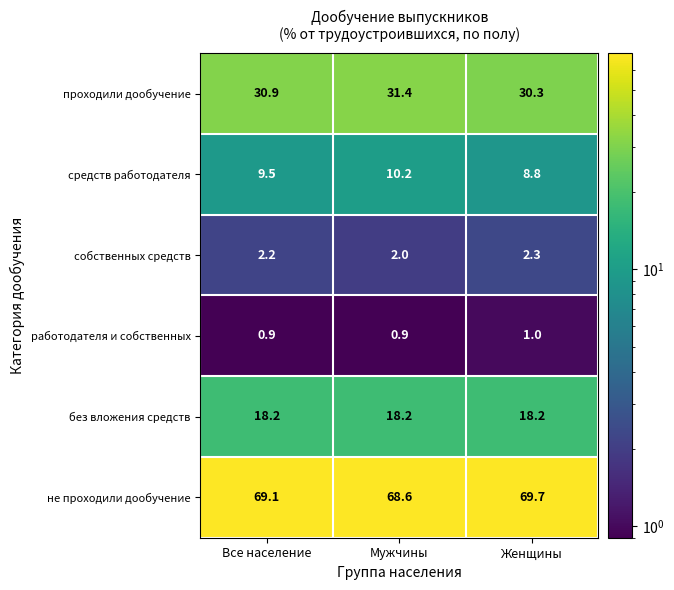

Where is проходили дообучение nearest to the value 30?

Женщины